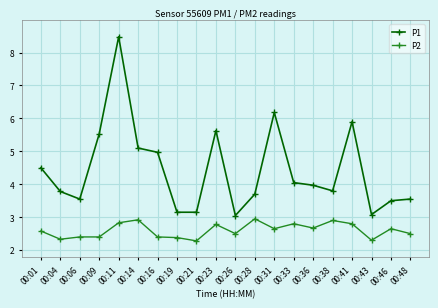

Is this an area chart (filled region under the line)?

No